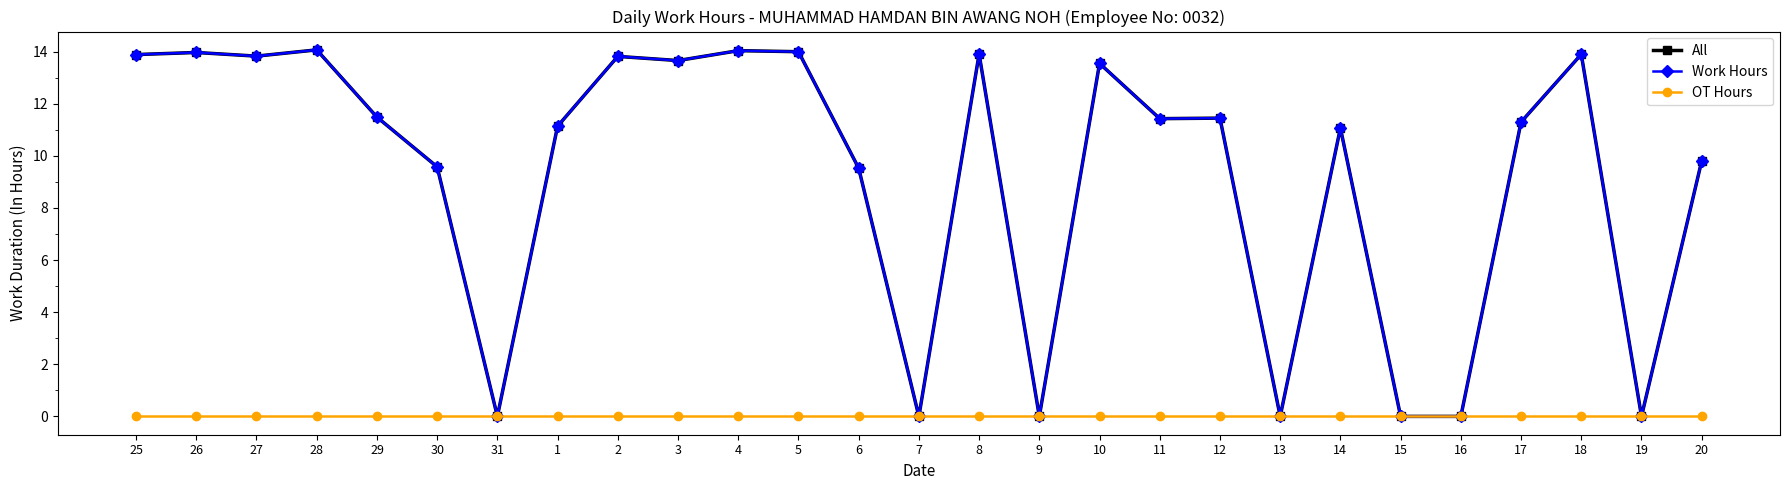

Does the chart have visible grid lines?

No